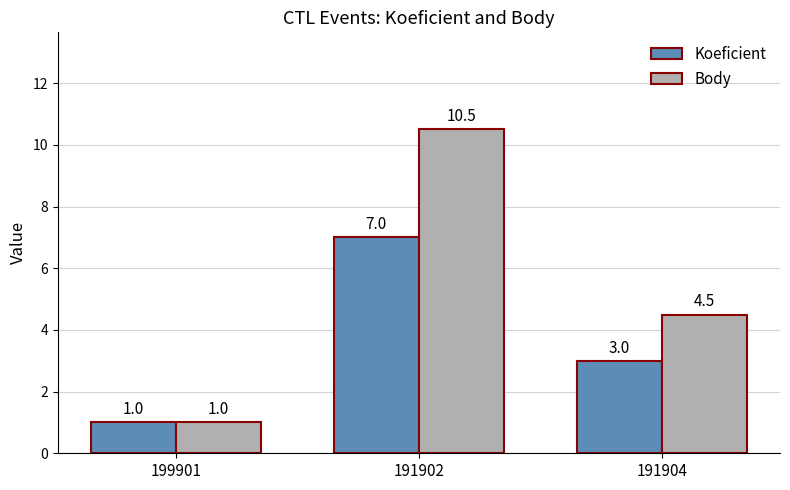

What is the difference between the maximum and minimum values in the Koeficient series?

6.0